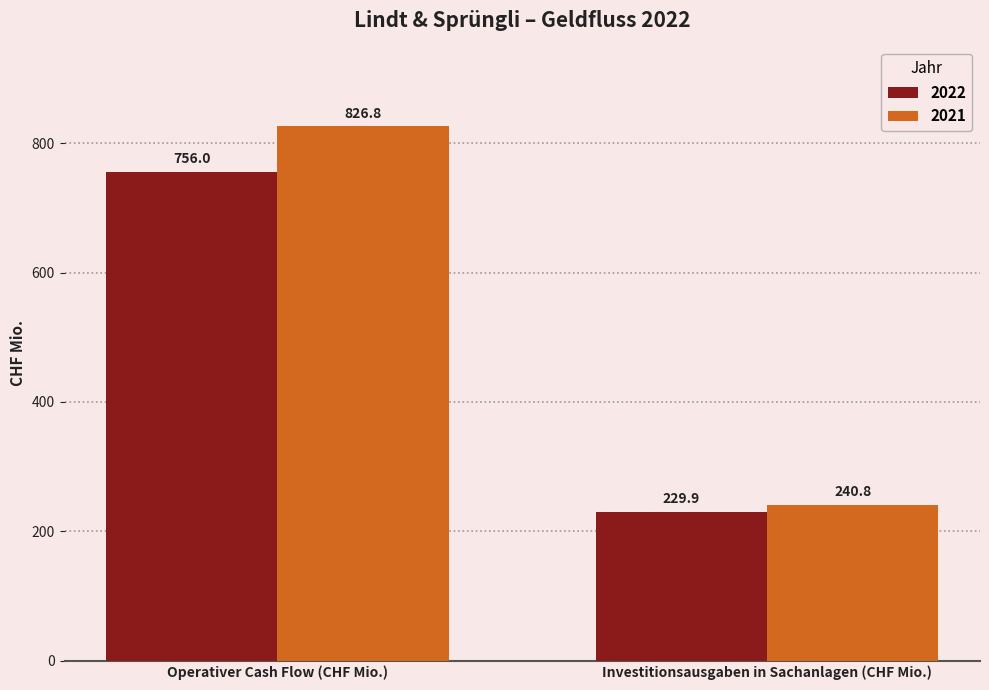

What is the sum of the 2022 values at Investitionsausgaben in Sachanlagen (CHF Mio.) and Operativer Cash Flow (CHF Mio.)?

985.9